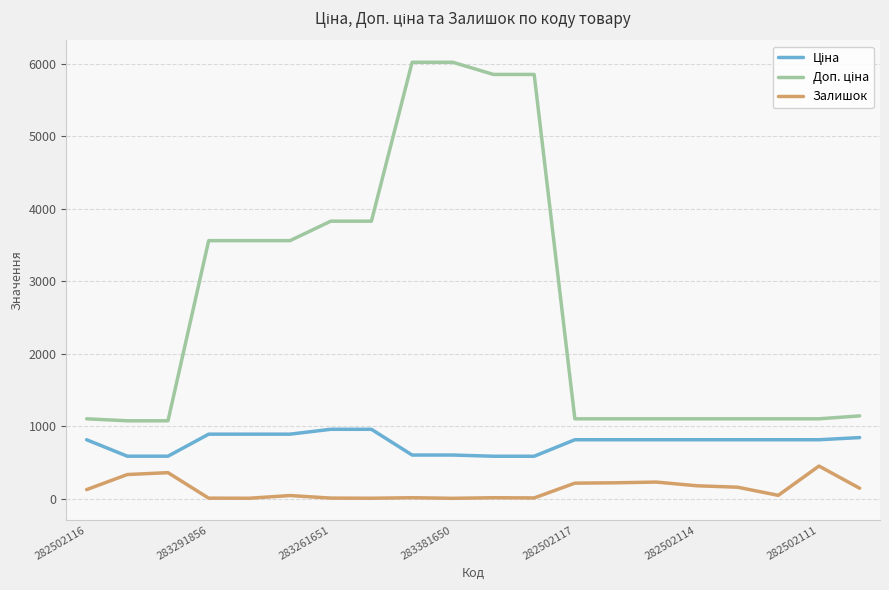

What is the greatest value displayed?

6020.8